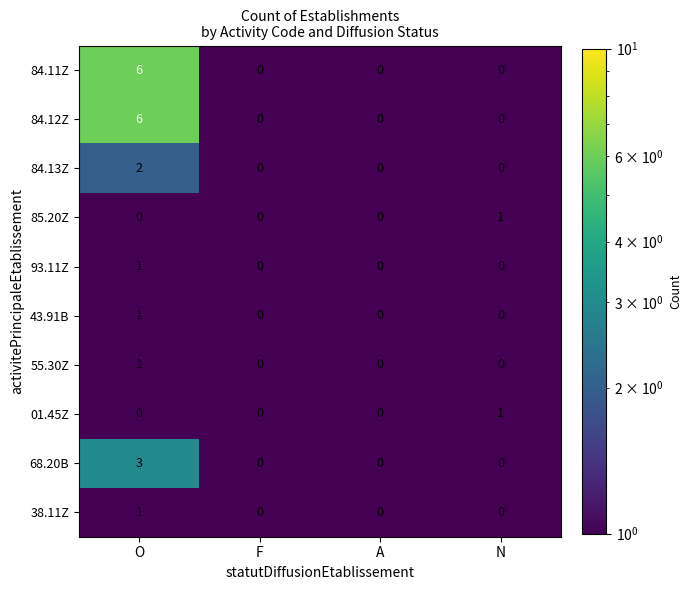

What is the maximum value for 84.11Z?

6